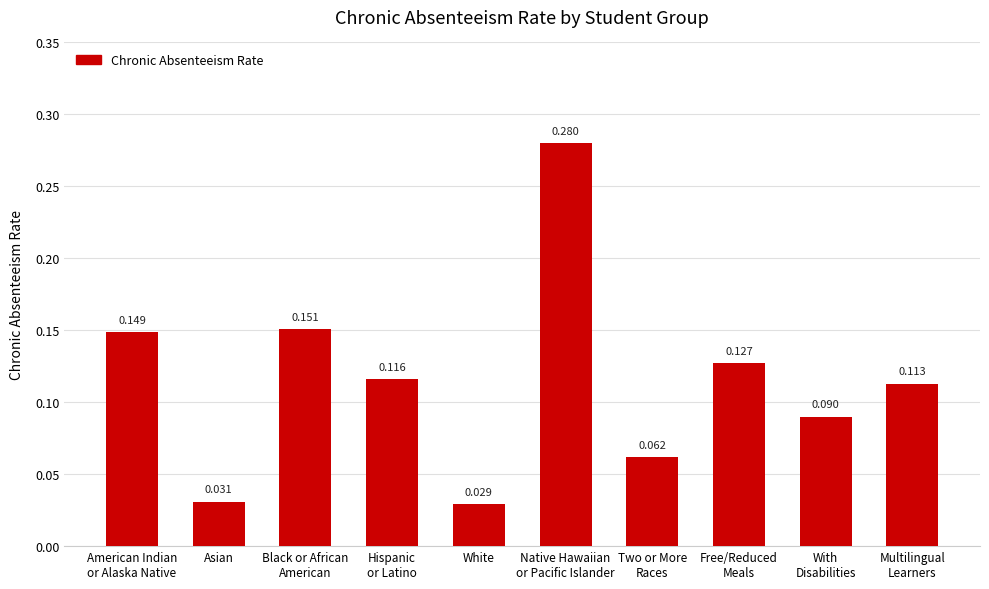

What is the label of the 9th bar from the right?

Asian